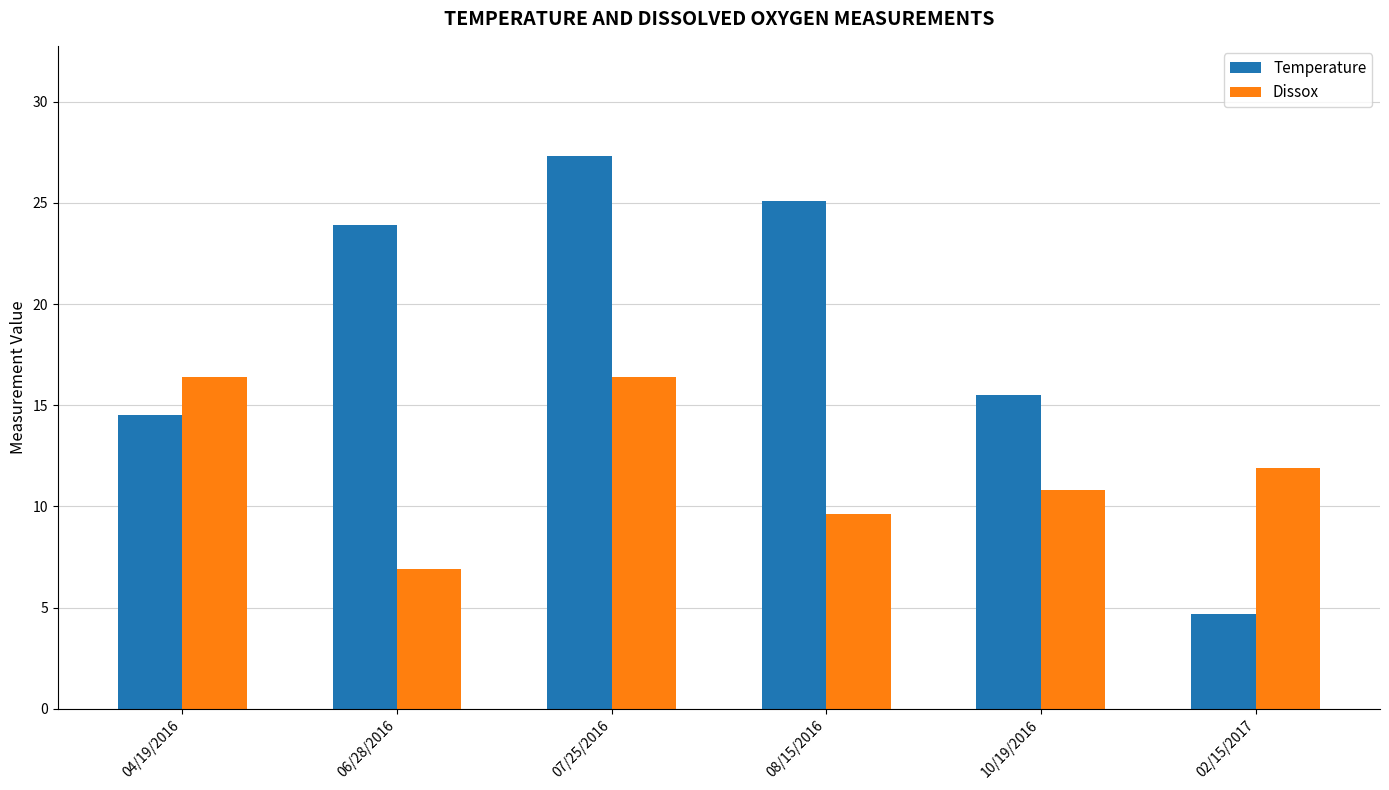

At which category is the sum across all series the highest?

07/25/2016